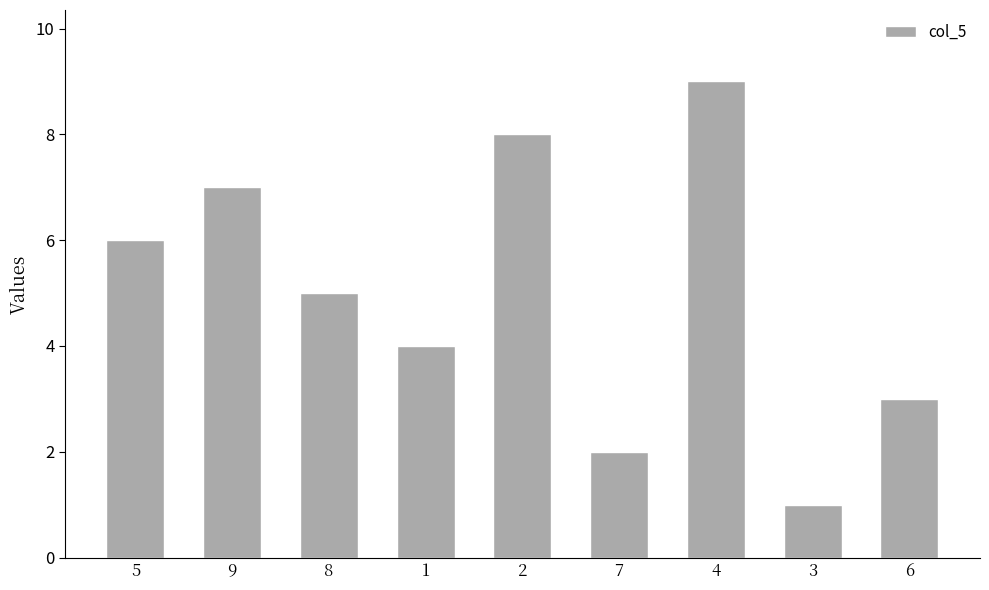

What is the approximate value at 5?

6